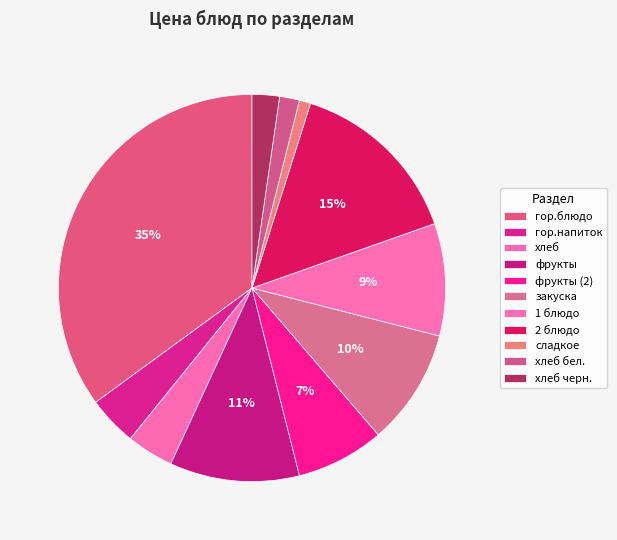

Is фрукты (2) the majority of the pie?

No